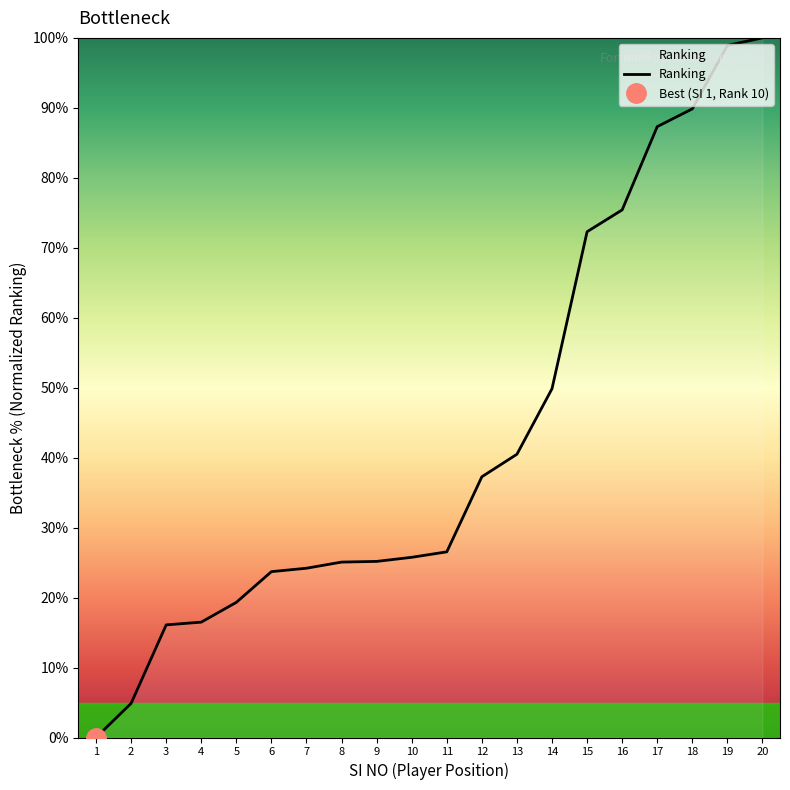

List the labels in order of value, largest first.

20, 19, 18, 17, 16, 15, 14, 13, 12, 11, 10, 9, 8, 7, 6, 5, 4, 3, 2, 1